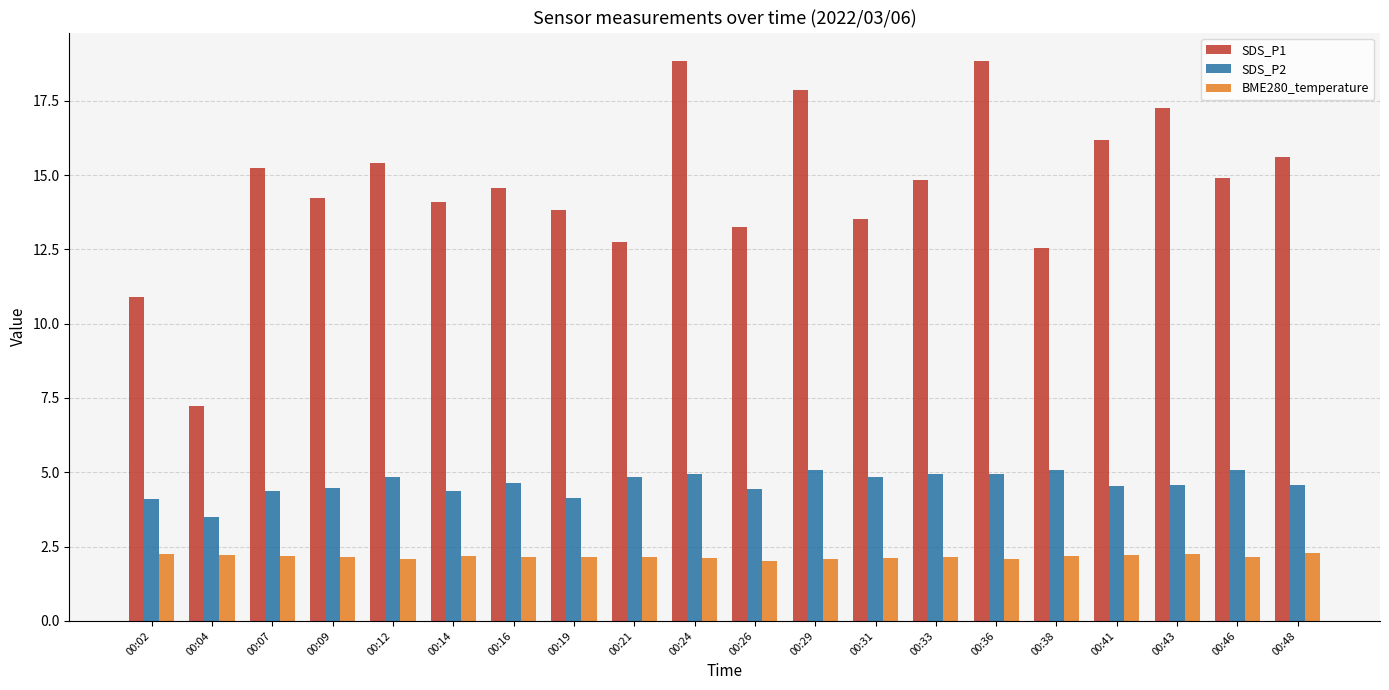

How many data points in SDS_P2 are above 4?

19